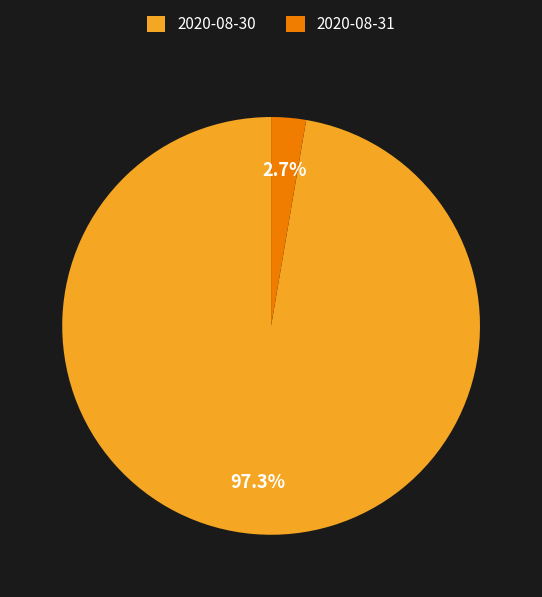

To the nearest percent, what is the difference between the largest and smallest slice percentages?

95%